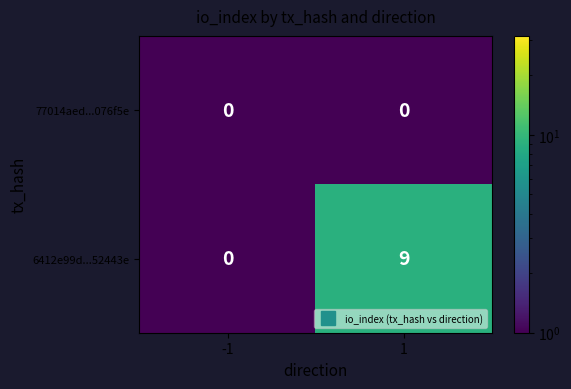

True or false: 77014aed...076f5e has a value of 0 at 1.

True